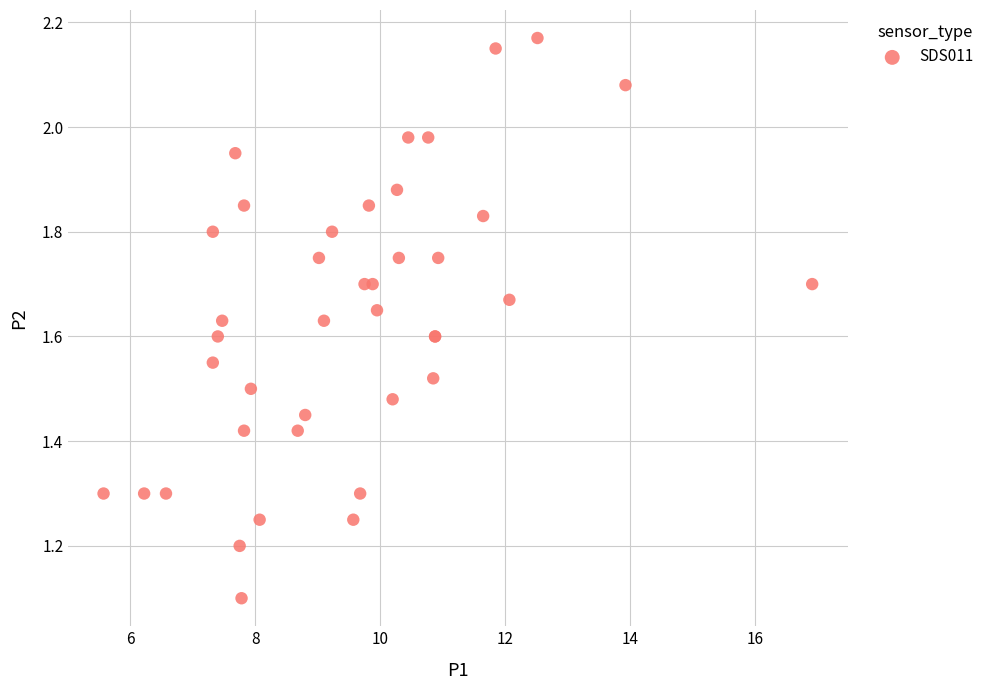

What Y value in the scatter plot is closest to 1?

1.1